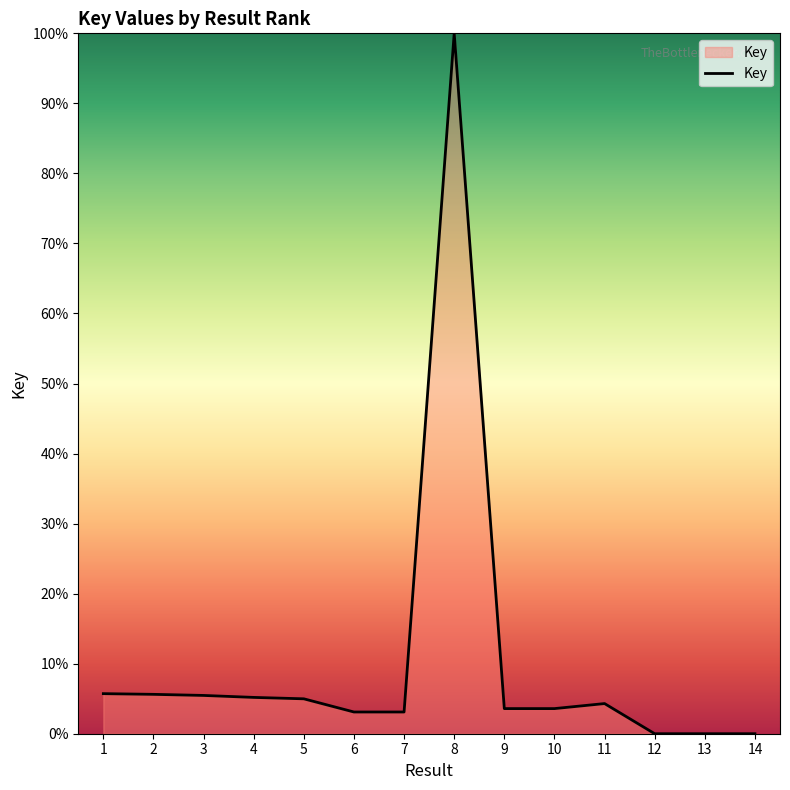

How many values exceed 4?

7